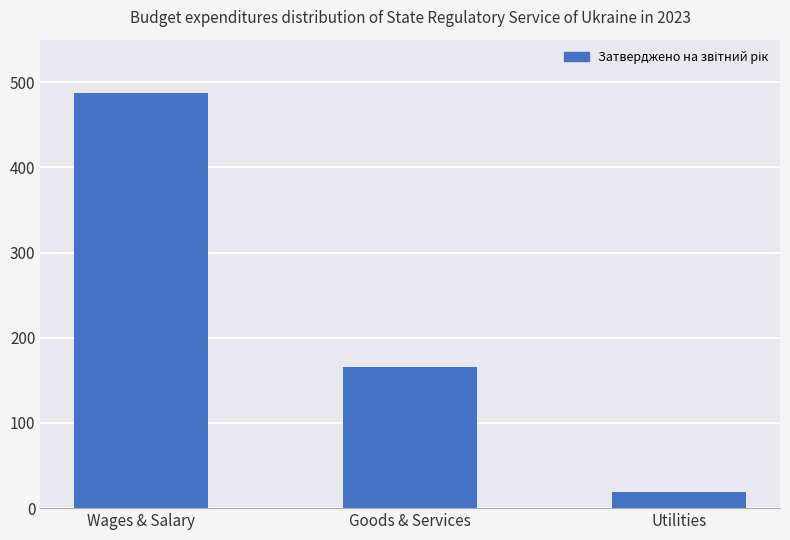

Which label corresponds to the smallest value in the chart?

Utilities